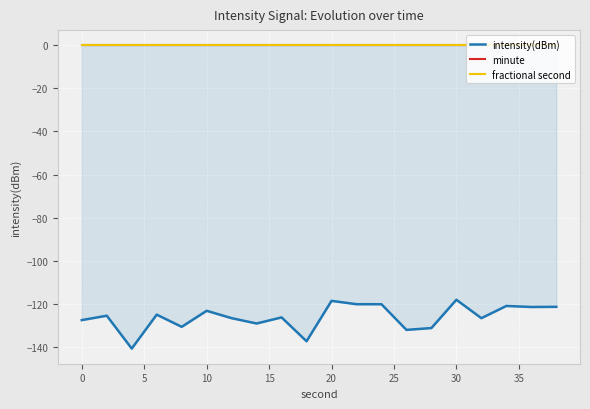

Which series has the largest range (max minus min)?

intensity(dBm)